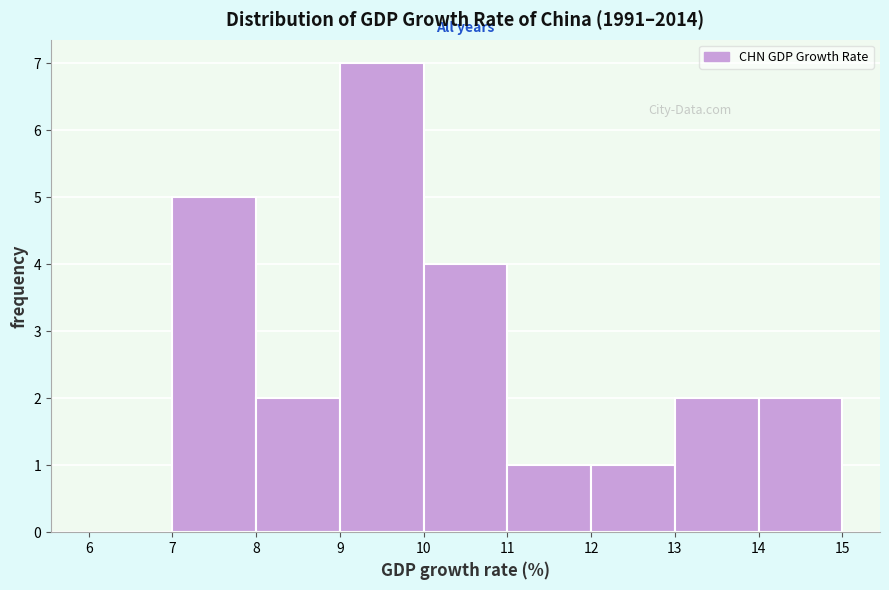

Reading left to right, list every bar in this chart as the range it spans on the x-axis followed by its height. The values are not printed on the chart, so give them approximately, as read against the axis.

6 to 7: 0
7 to 8: 5
8 to 9: 2
9 to 10: 7
10 to 11: 4
11 to 12: 1
12 to 13: 1
13 to 14: 2
14 to 15: 2